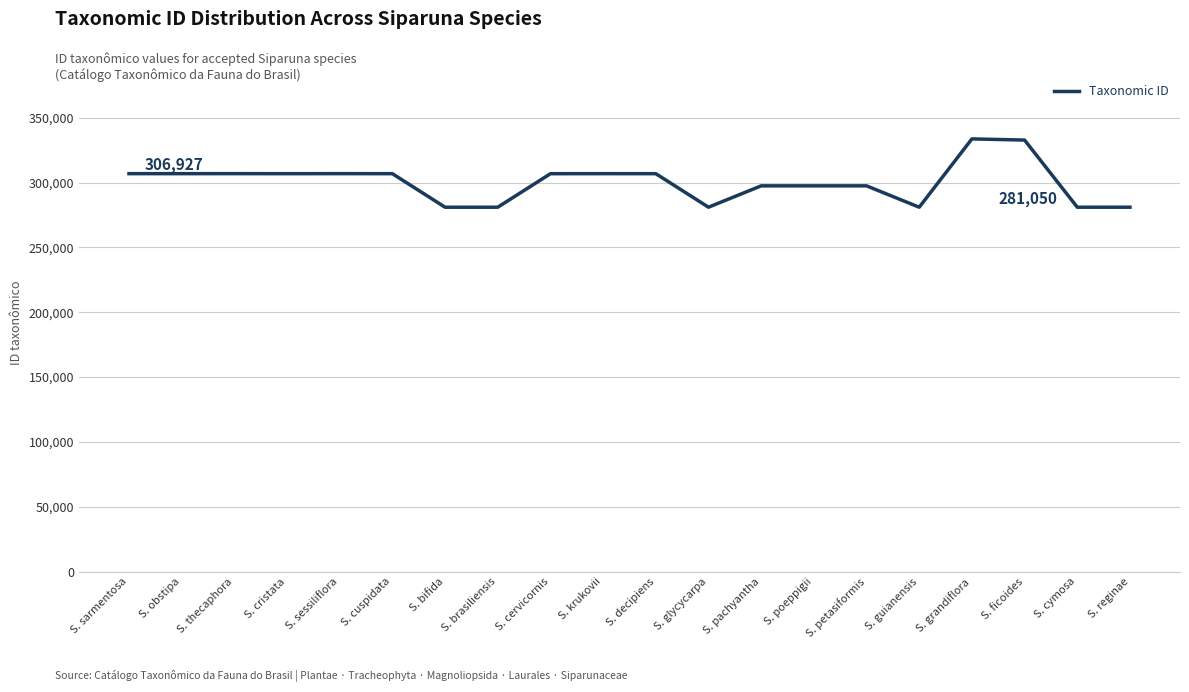

What is the smallest value displayed?

281034